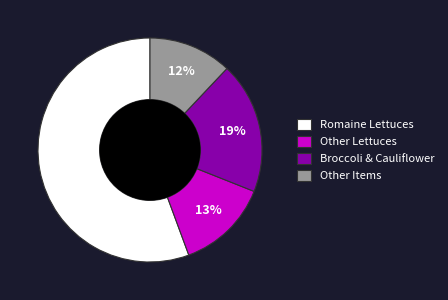

To the nearest percent, what percentage of the pie is Other Lettuces?

13%